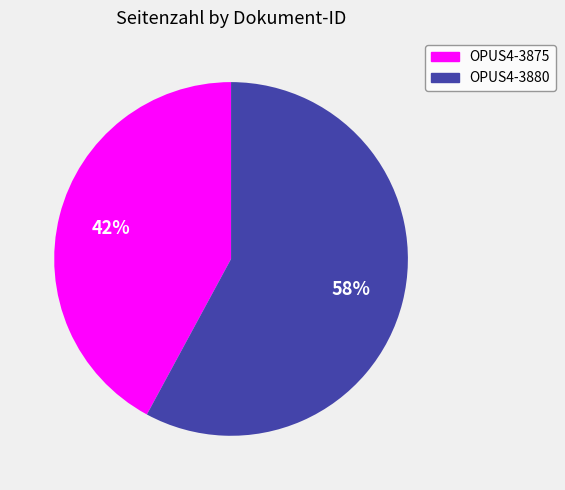

True or false: OPUS4-3880 accounts for 58% of the total.

True